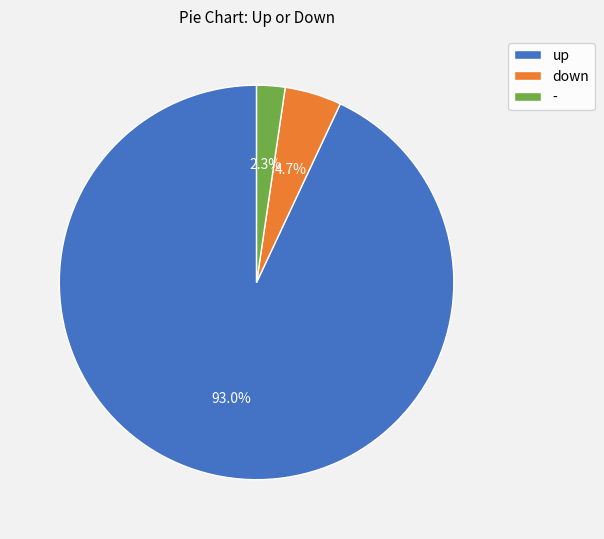

To the nearest percent, what is the difference between the down and up slice percentages?

88%